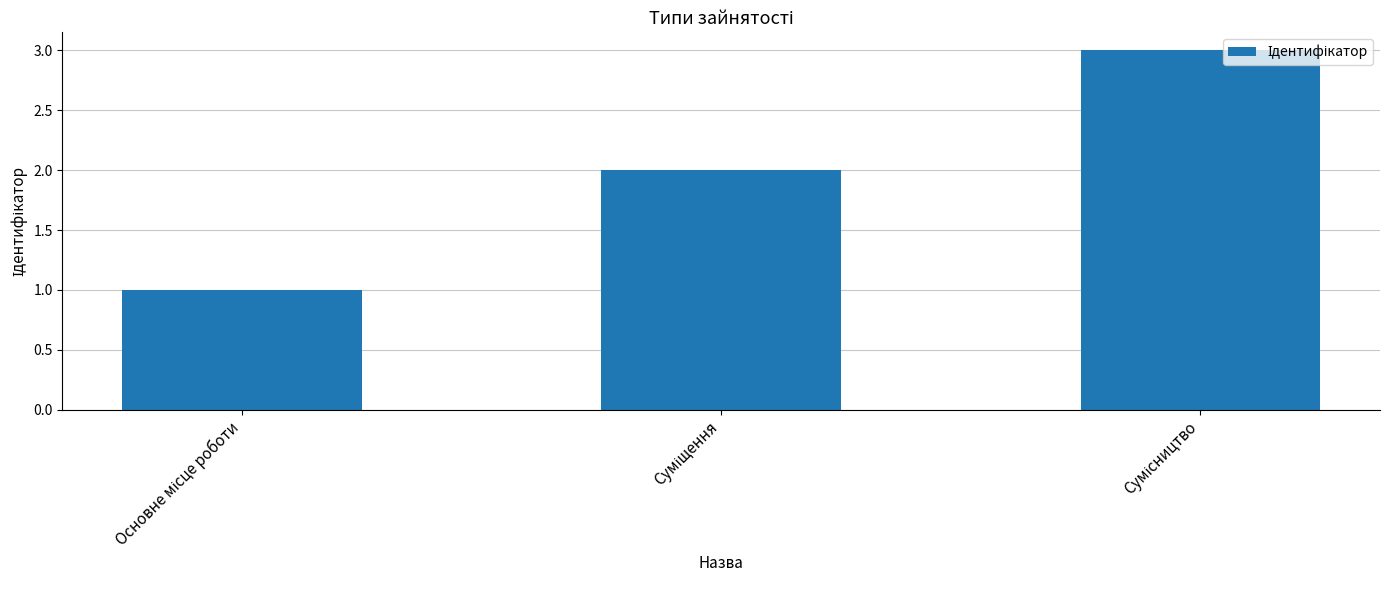

What is the sum of all values?

6